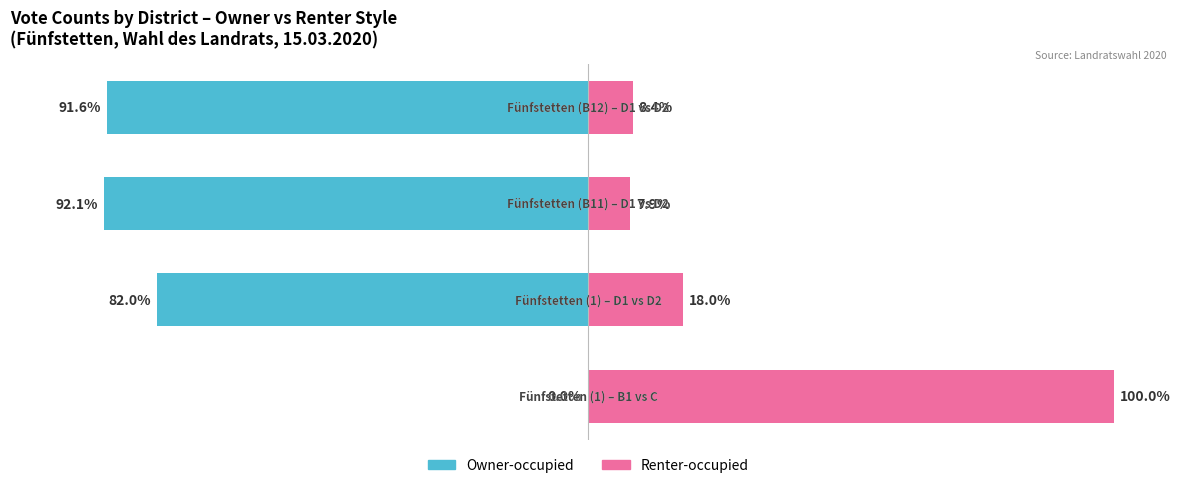

The Renter-occupied series shows 100.0 at 0. True or false?

True